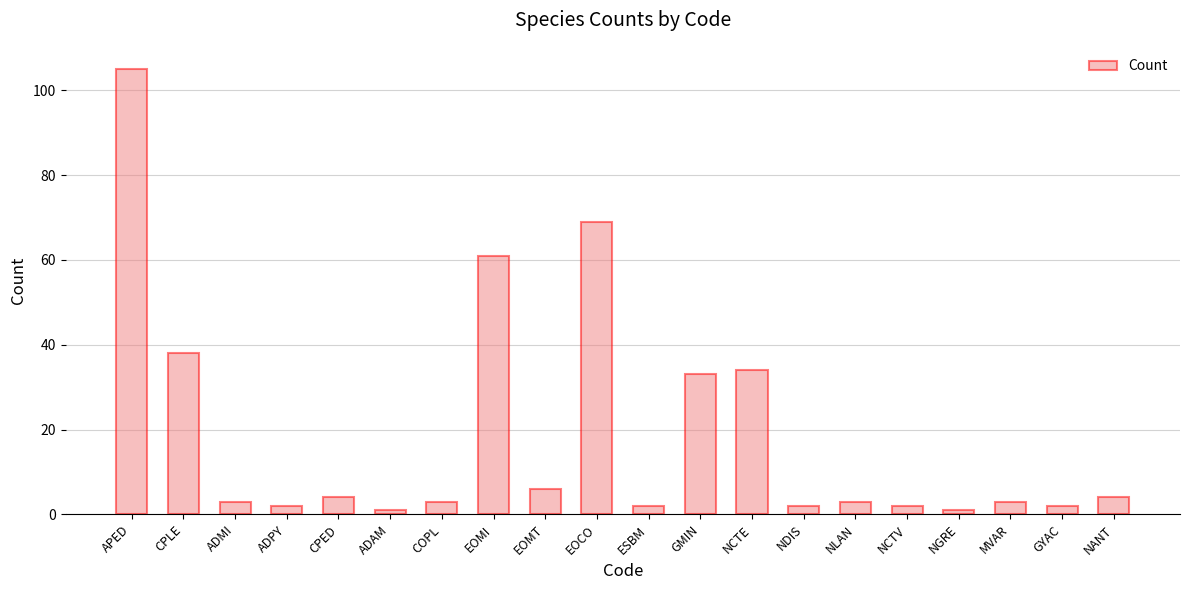

What is the label of the 15th bar from the left?

NLAN